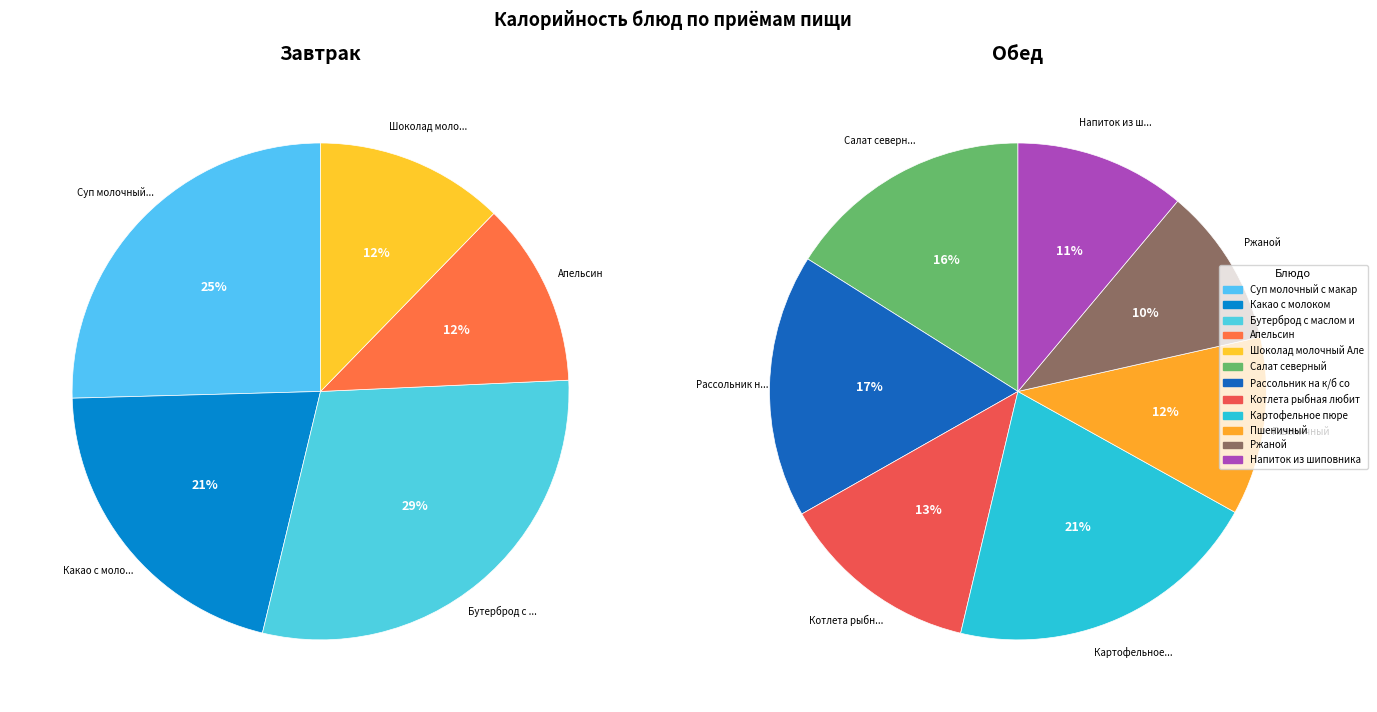

Is it true that Какао с молоком is 19% of the pie?

False